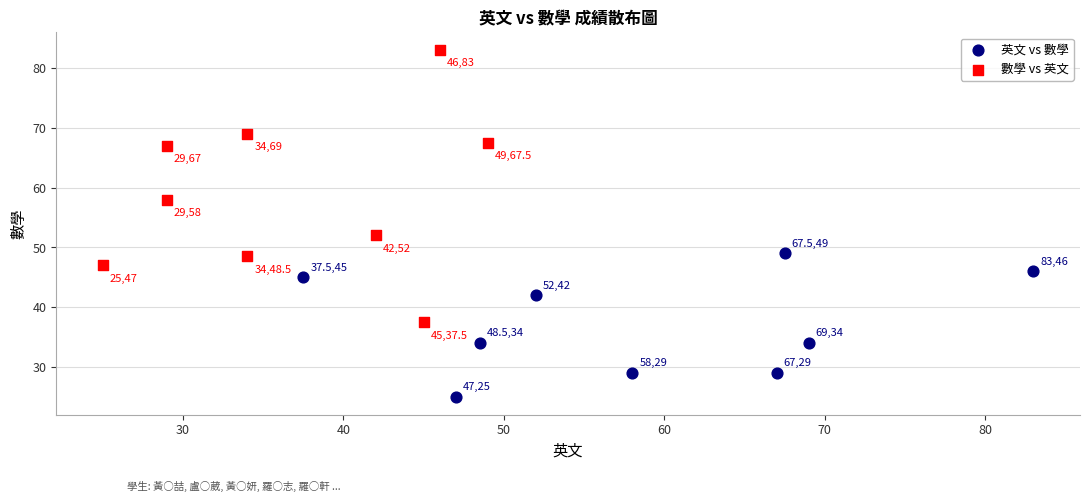

Which series has the largest Y range (max minus min)?

數學 vs 英文